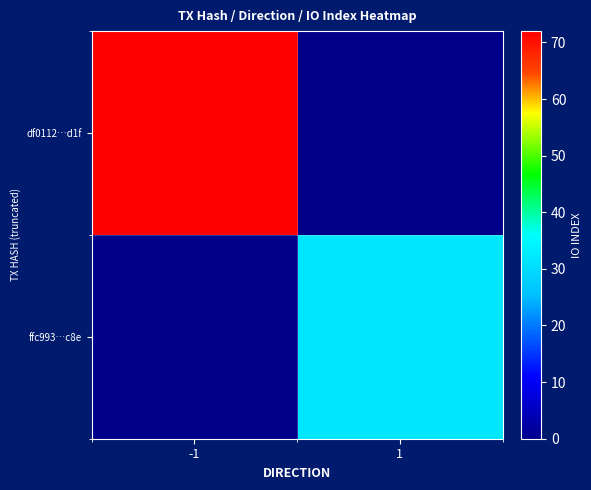

At how many categories does at least one series exceed 13?

2